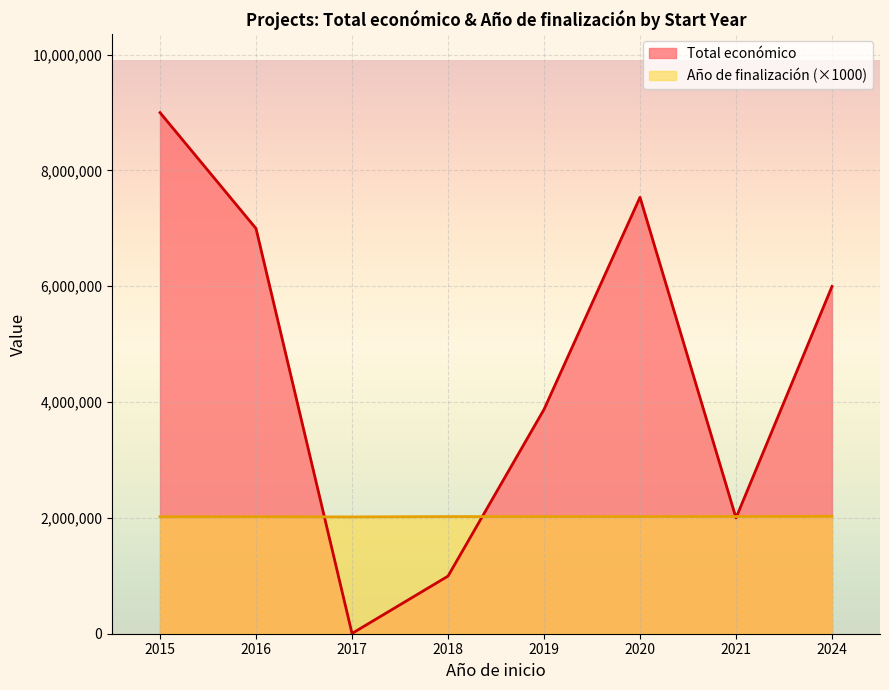

List the labels in order of Año de finalización value, largest first.

2024, 2021, 2019, 2020, 2018, 2016, 2015, 2017